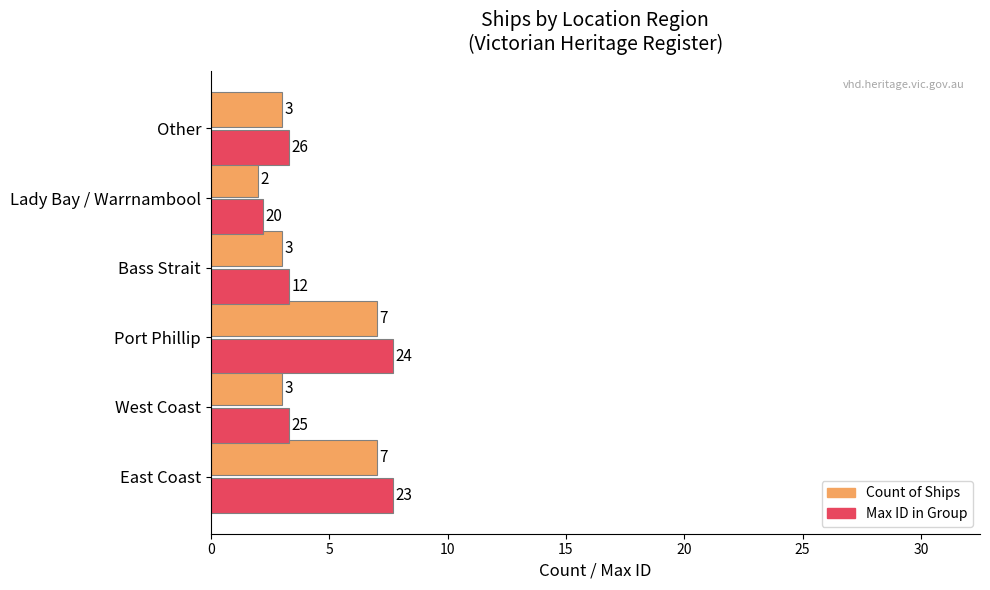

Rank the series by their average value, from lowest to highest.

Count of Ships, Max ID in Group